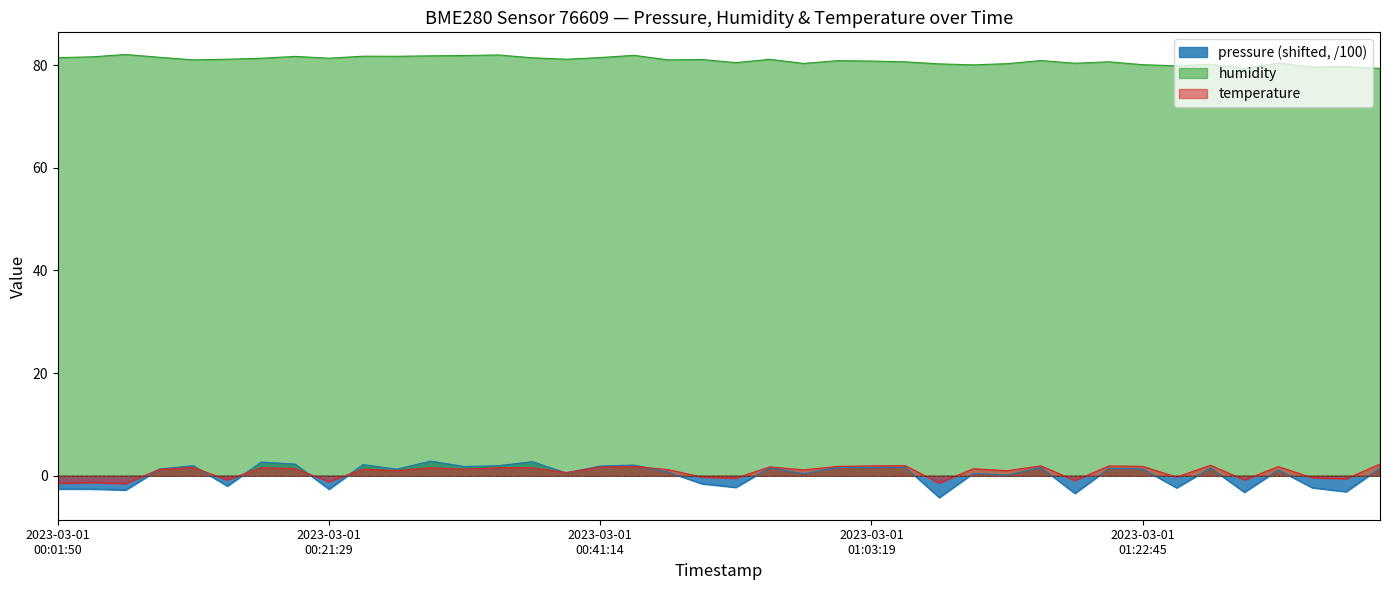

What is the difference between the humidity values at 2023-03-01T00:46:11 and 2023-03-01T01:13:02?

0.7